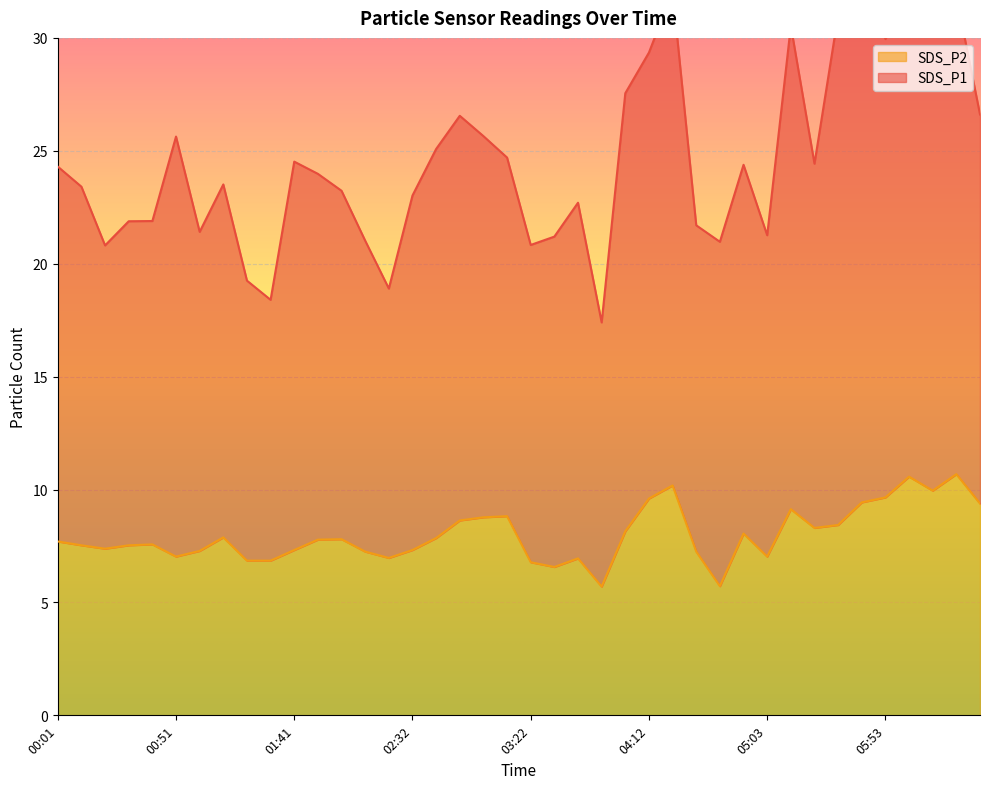

At which category does SDS_P1 reach its first local valley?

00:21